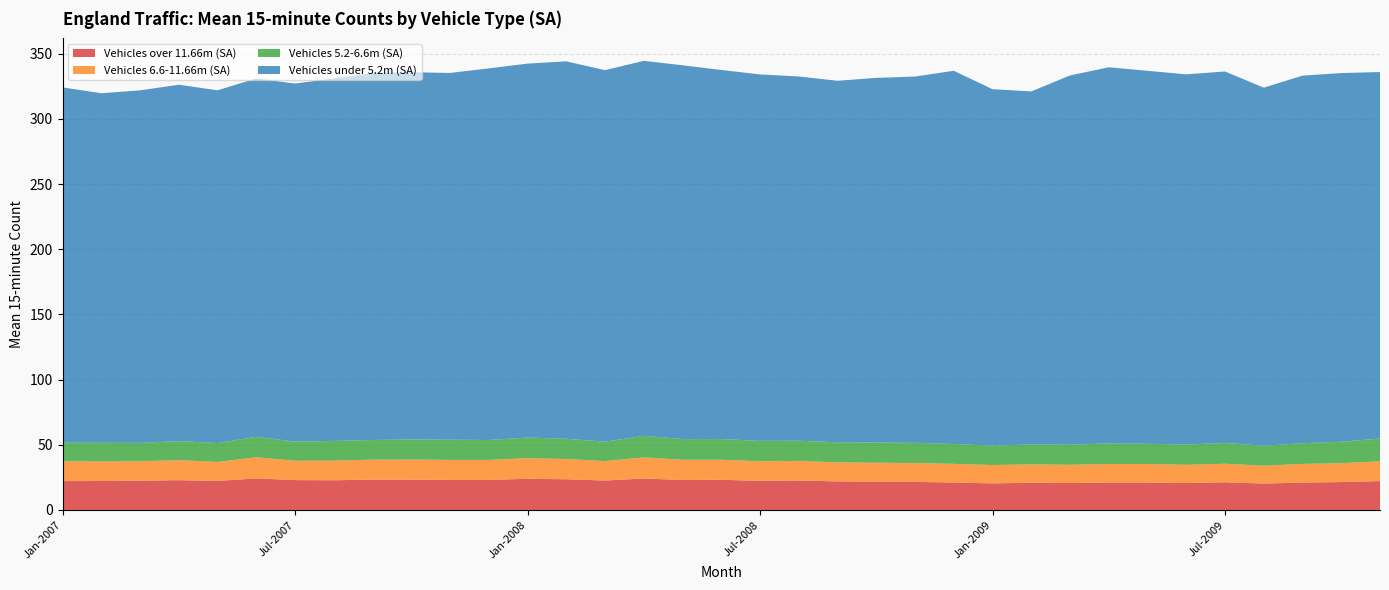

What is the highest value of the Vehicles over 11.66m (SA) series?

24.2